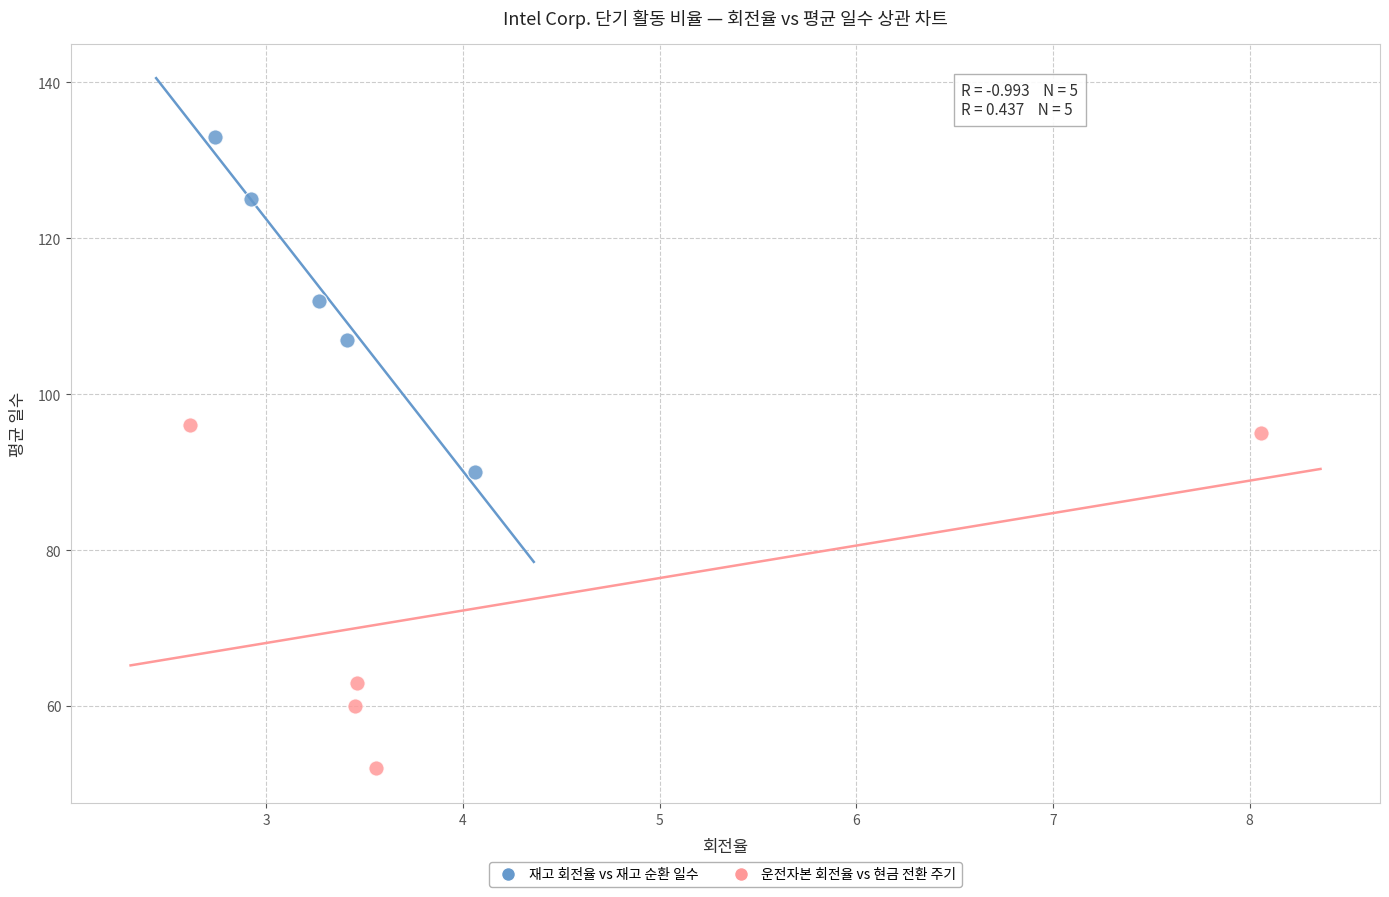

What are all the series names shown in the legend?

재고 회전율 vs 재고 순환 일수, 운전자본 회전율 vs 현금 전환 주기